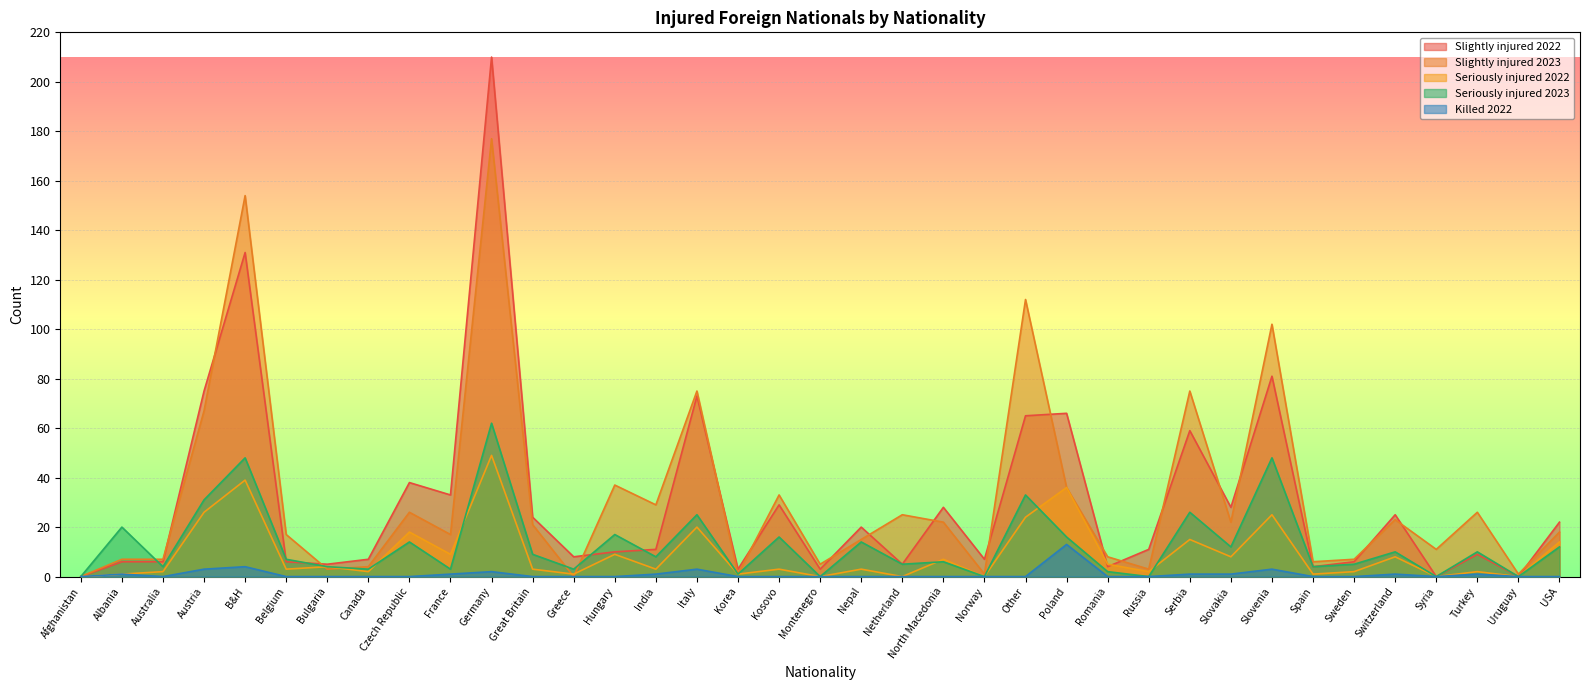

At which label does Slightly injured 2022 first exceed 11?

Austria